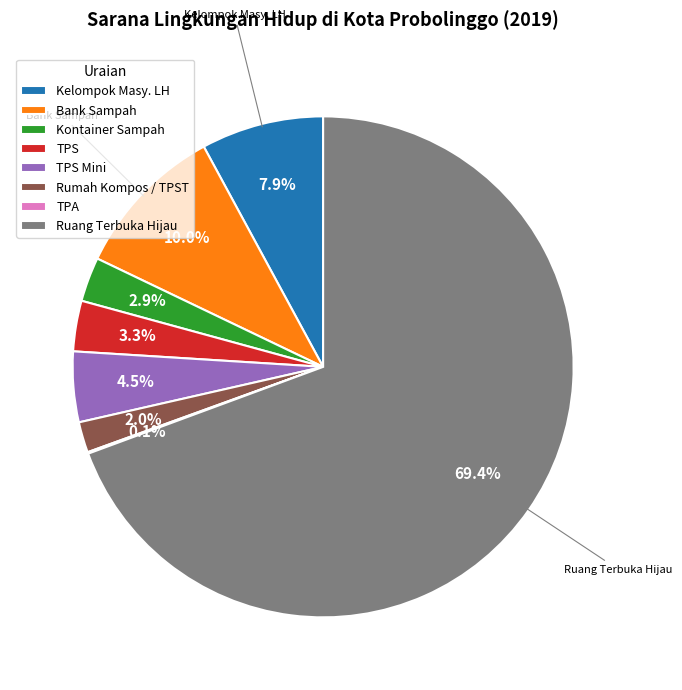

To the nearest percent, what is the average slice percentage?

12%